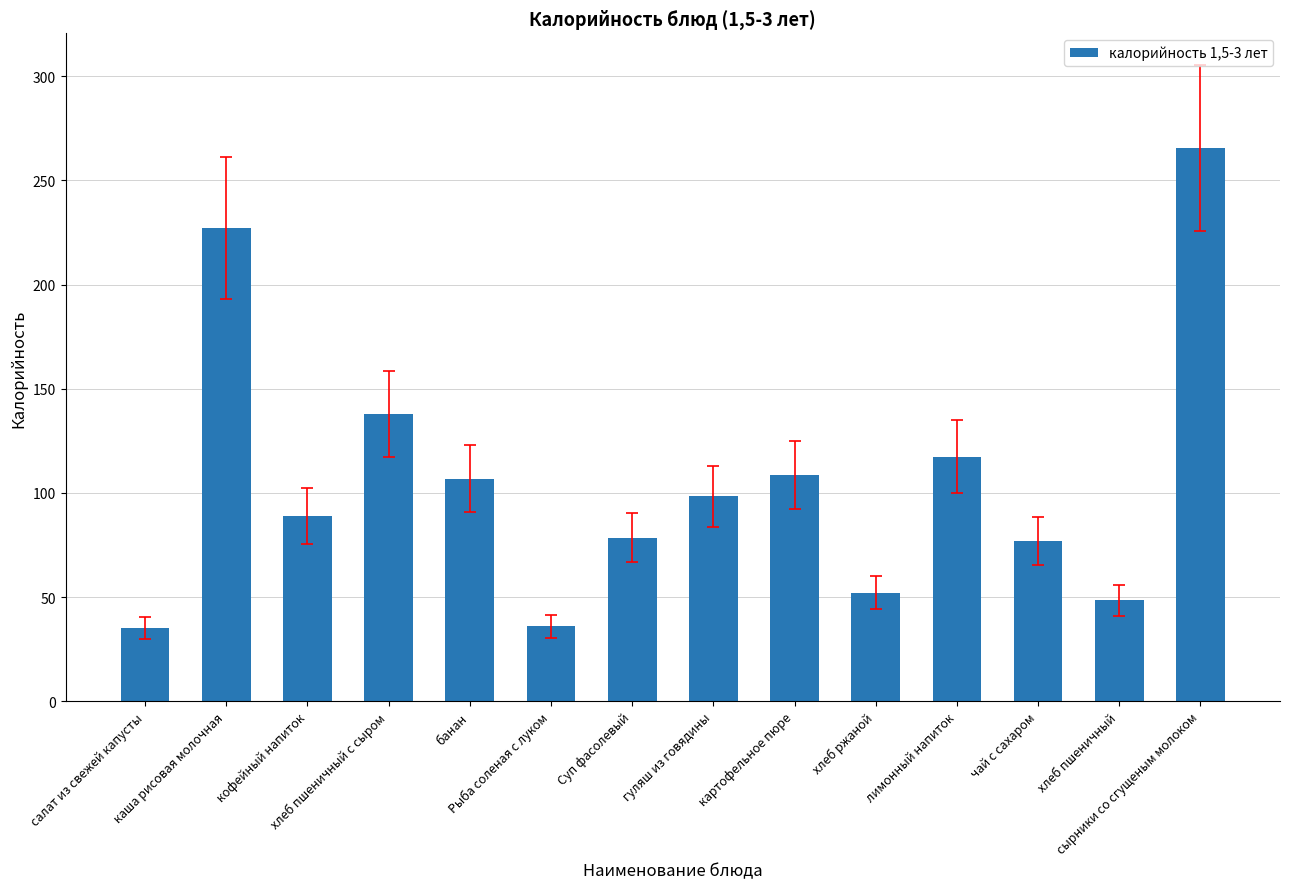

What is the value of the 6th bar from the left?

36.0